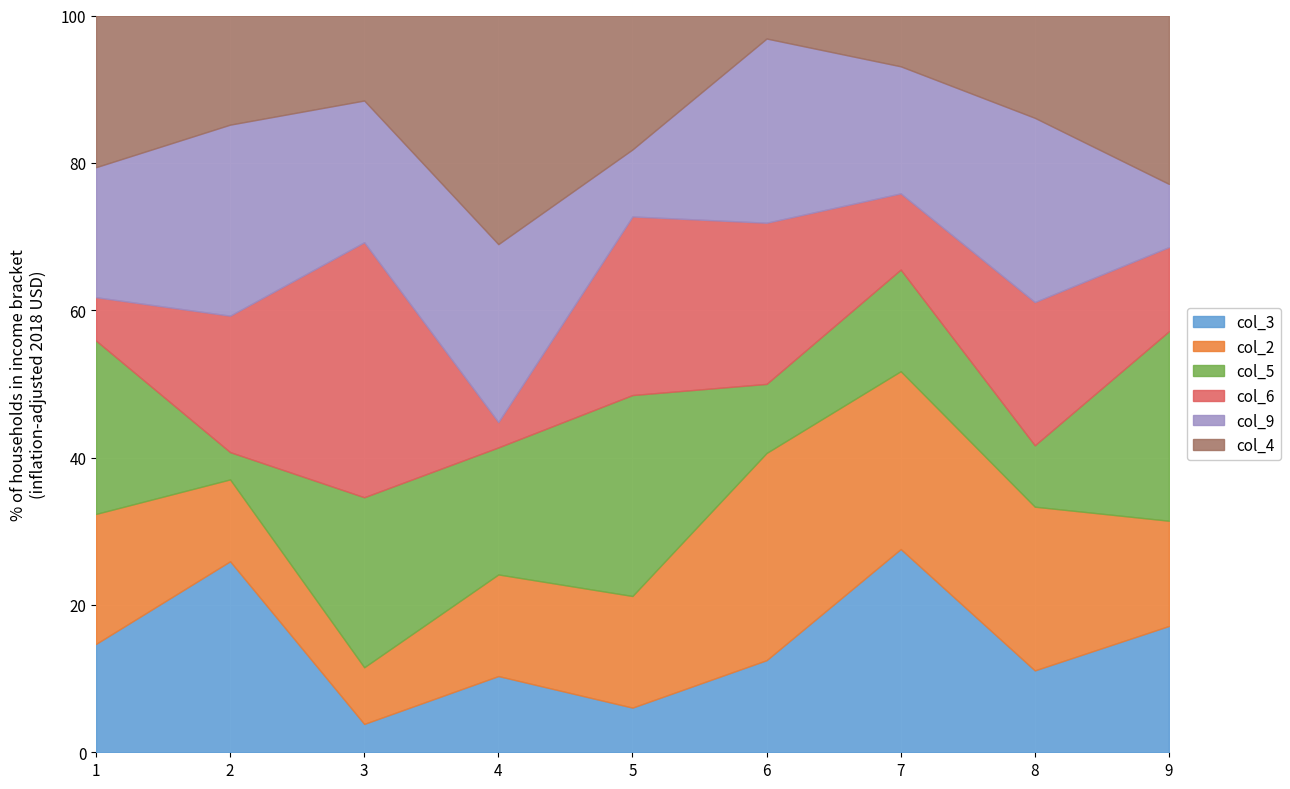

How many distinct data groups are displayed?

6